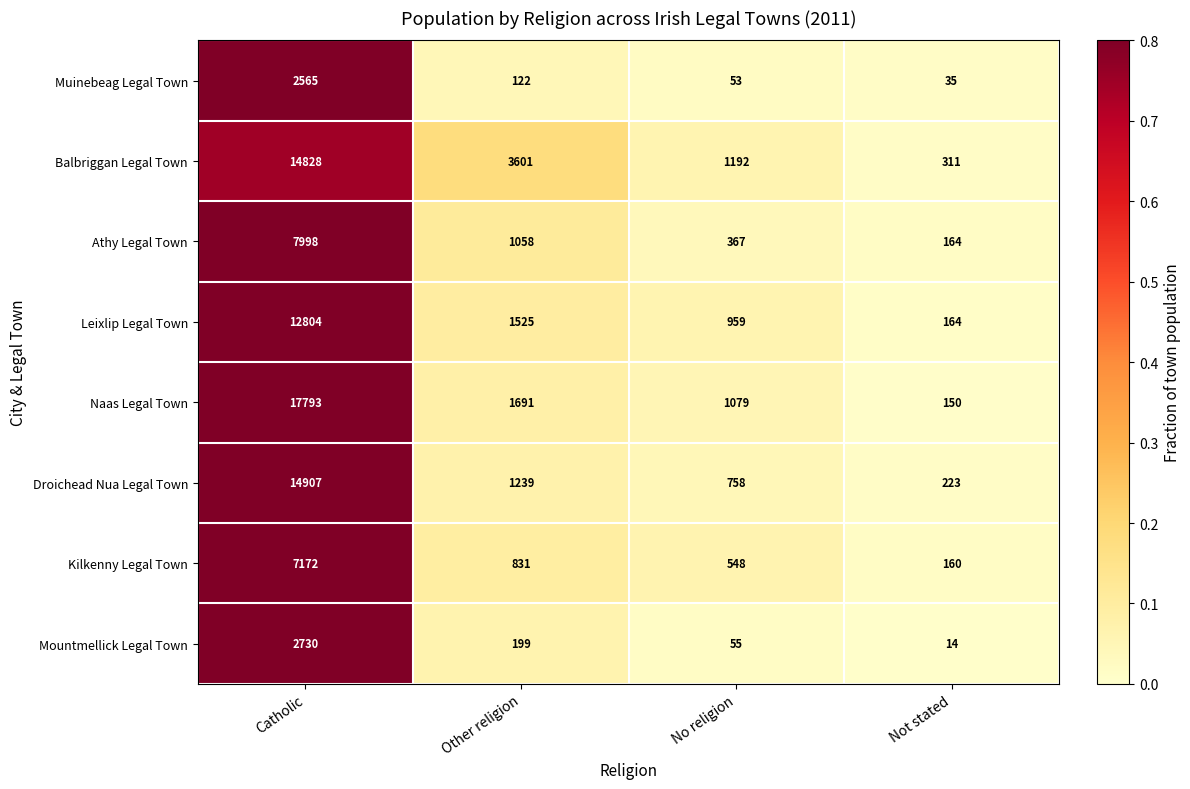

What is the sum of the Naas Legal Town values at No religion and Other religion?

2770